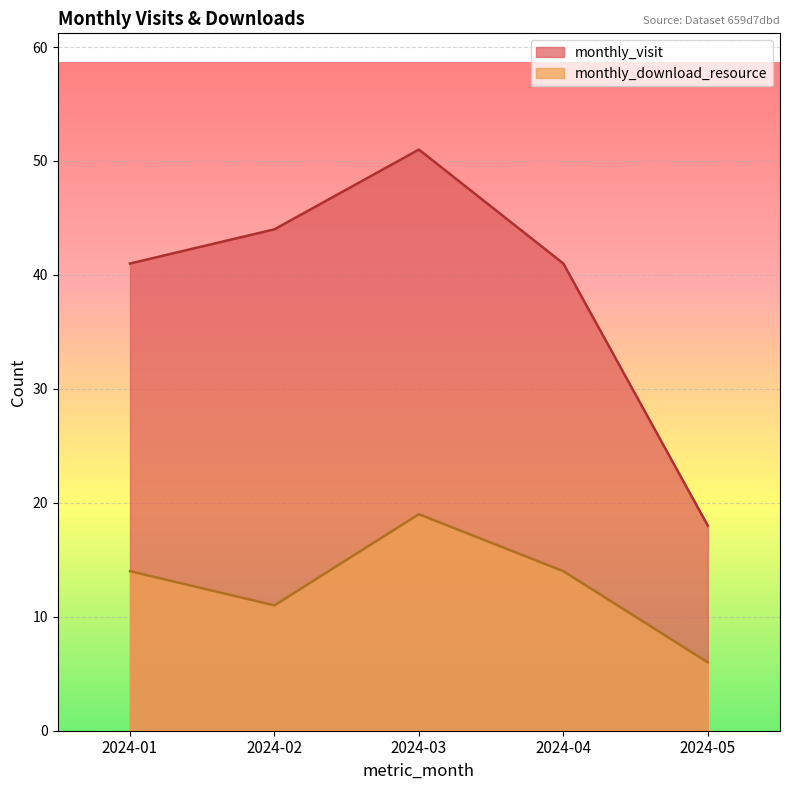

List the series in order of their overall mean, highest first.

monthly_visit, monthly_download_resource